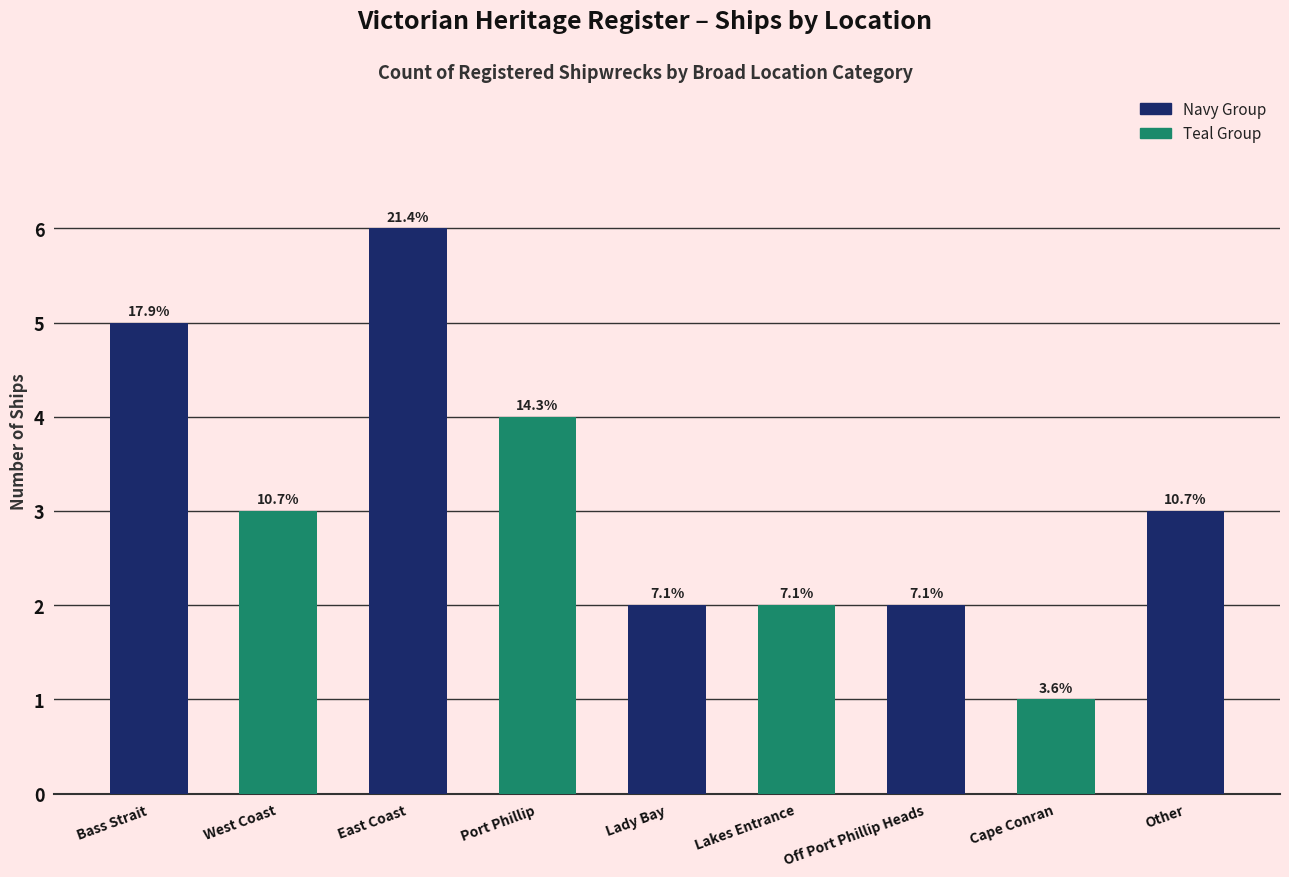

What is the average value?

3